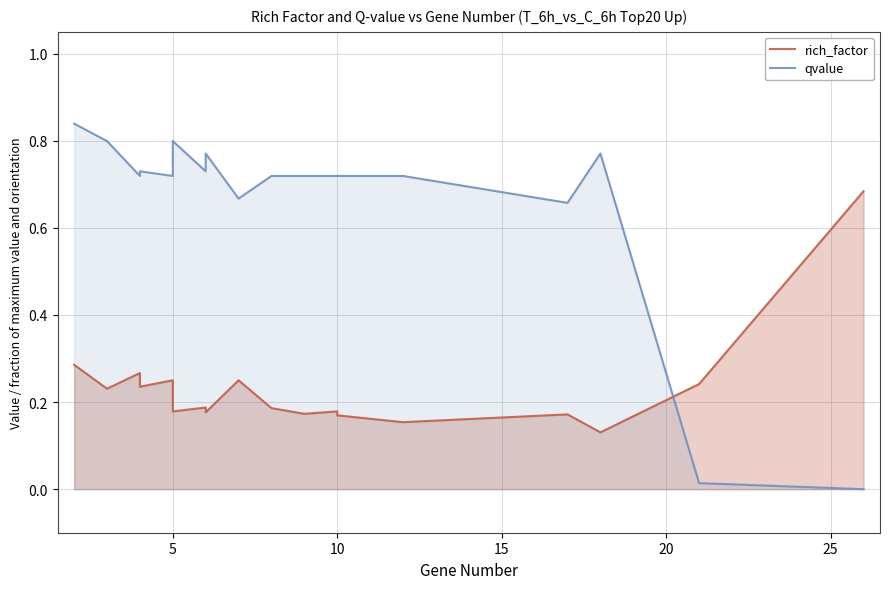

After their last crossing, which series has the higher values: rich_factor or qvalue?

rich_factor